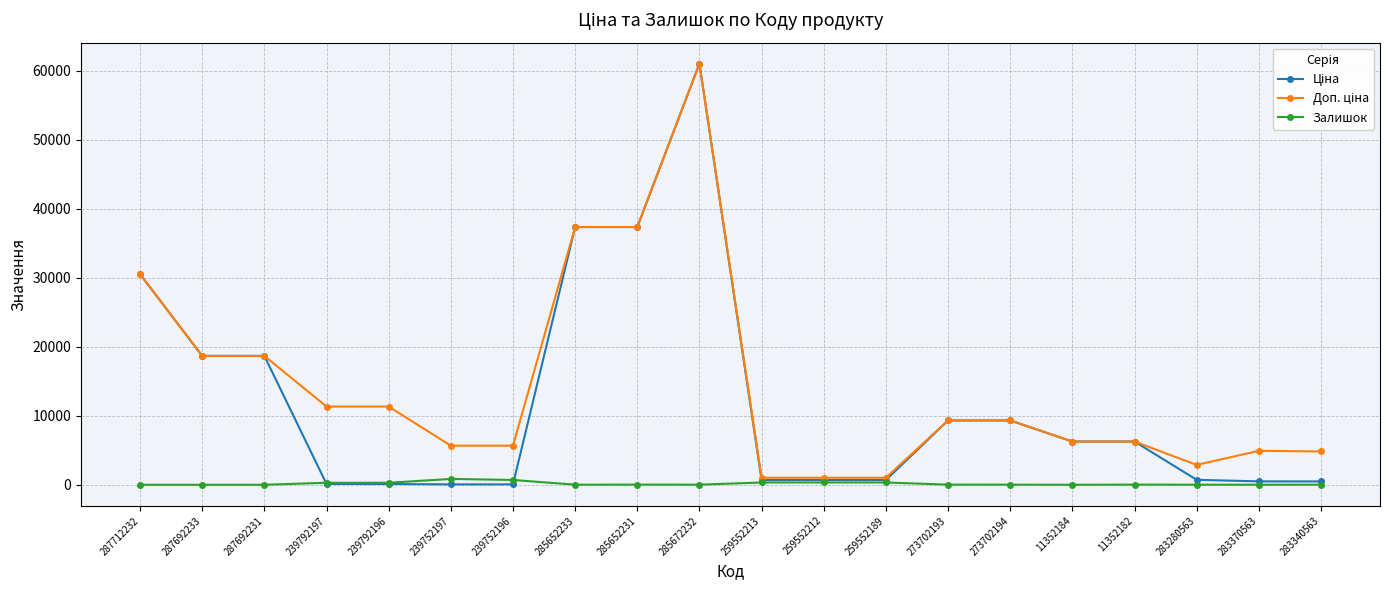

At which category is the sum across all series the highest?

285672232